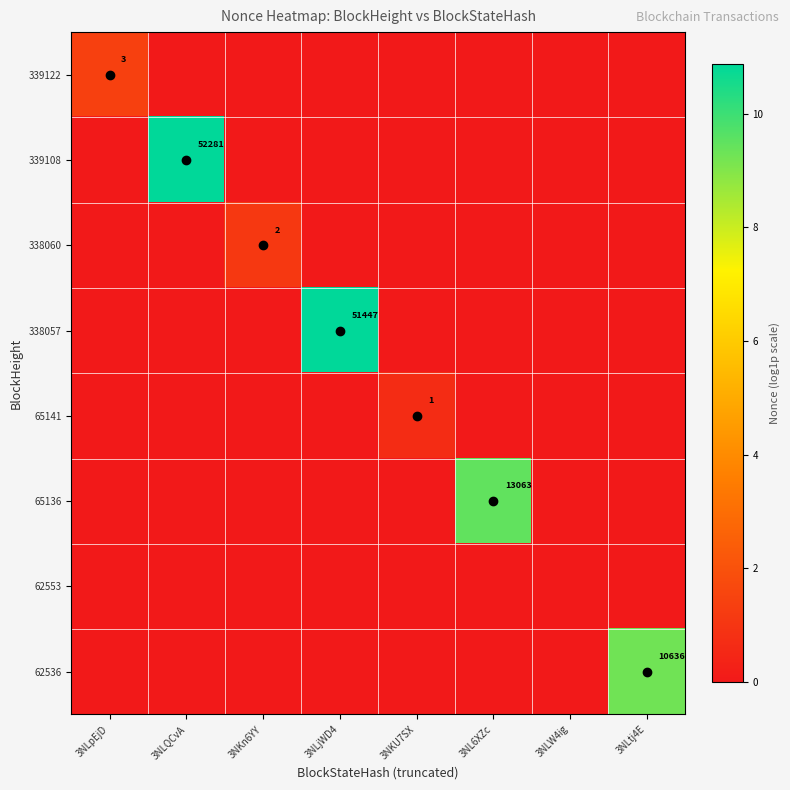

Is the value of 339122 at 3NLpEjD greater than the value of 62536 at 3NLtj4E?

No